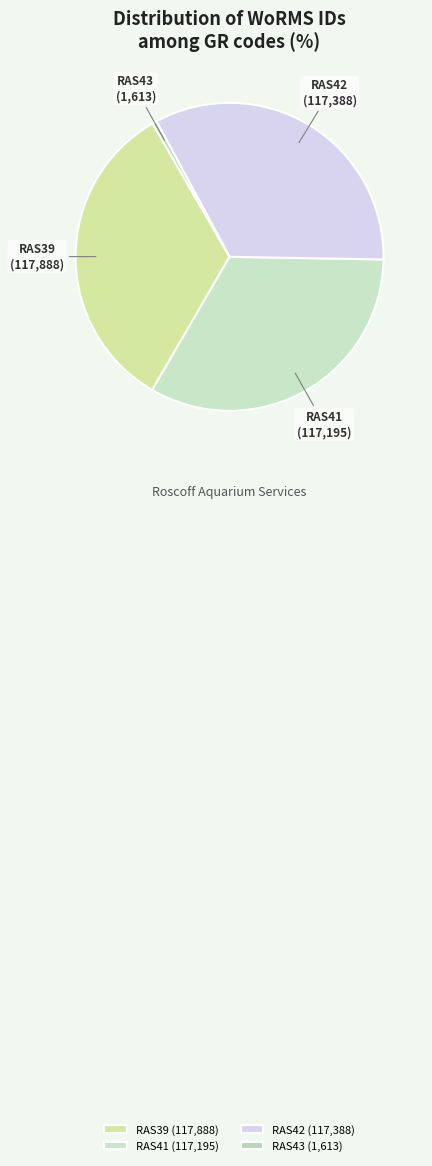

Between RAS43 and RAS42, which is larger?

RAS42